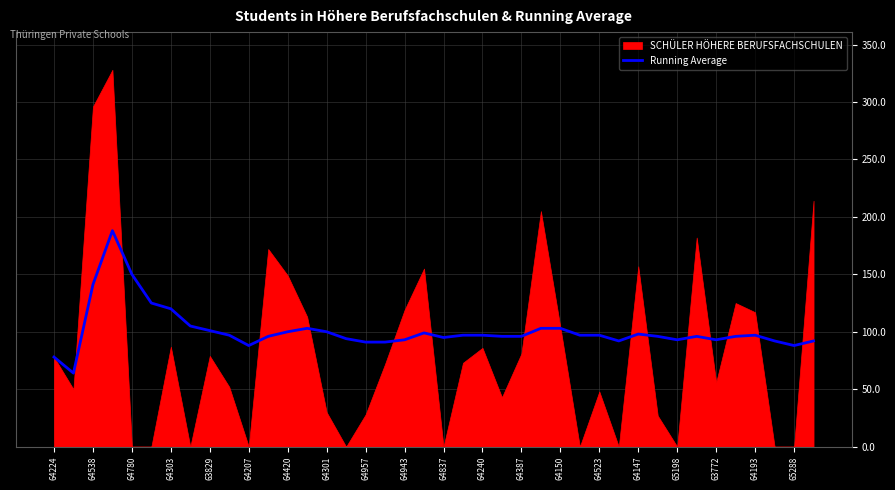

The value of Running Average at 64240 is 42. True or false?

False